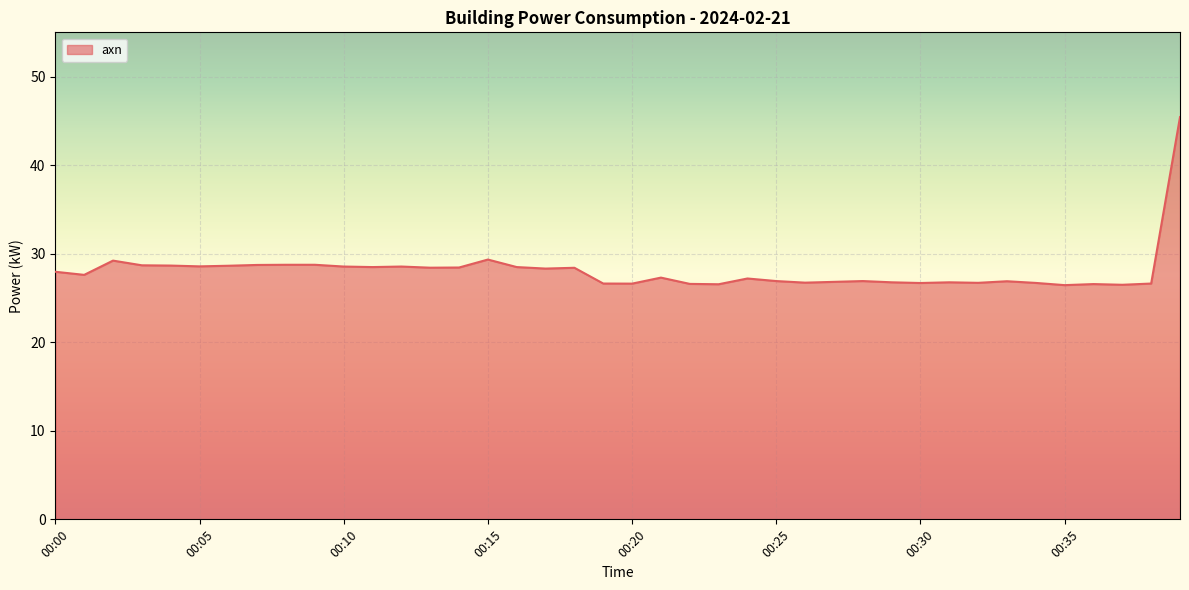

What is the difference between the maximum and minimum values?

19.0